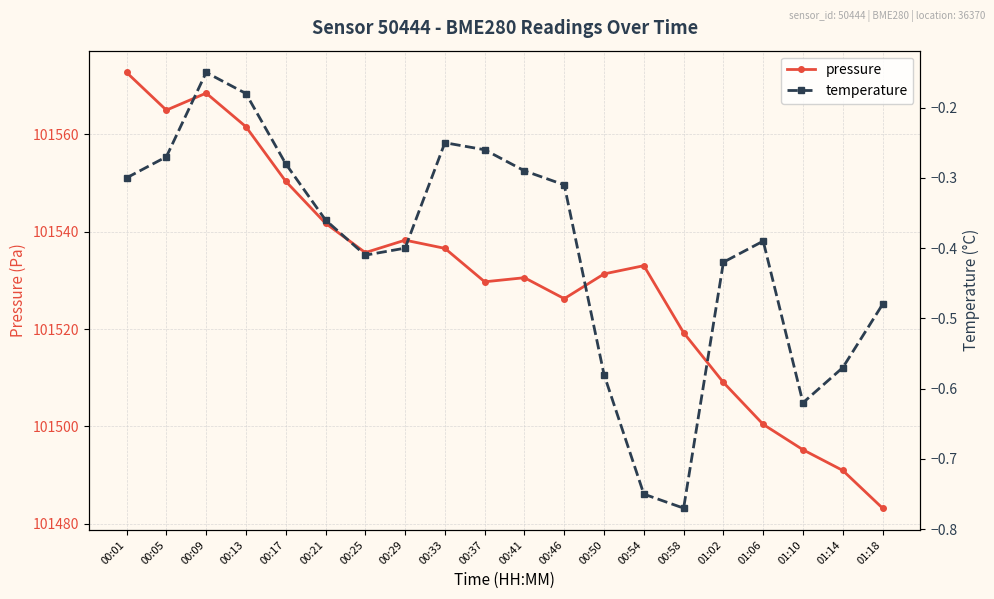

Does the chart have visible grid lines?

Yes